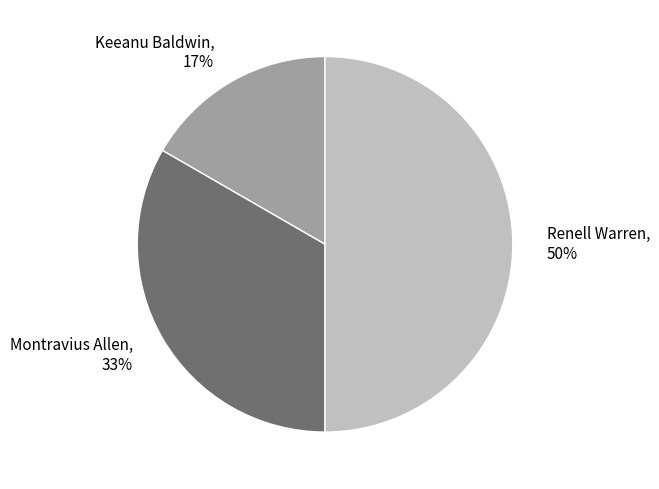

Is the sum of Renell Warren, 50% and Keeanu Baldwin, 17% greater than half?

Yes